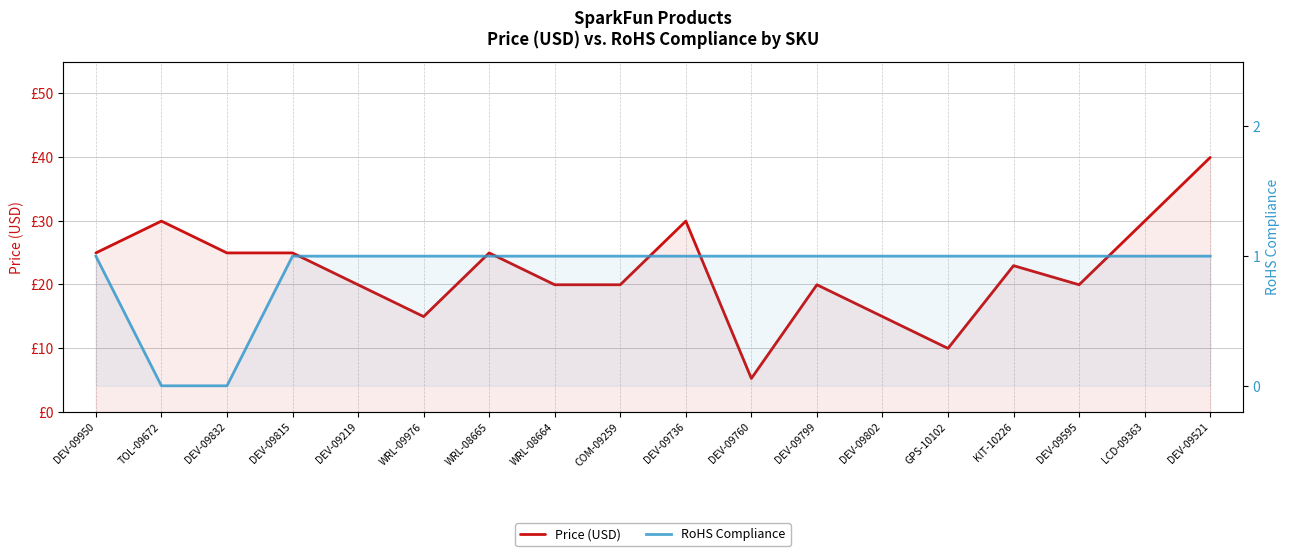

In Price (USD), how many points are lower than both neighbors (excluding endpoints)?

4